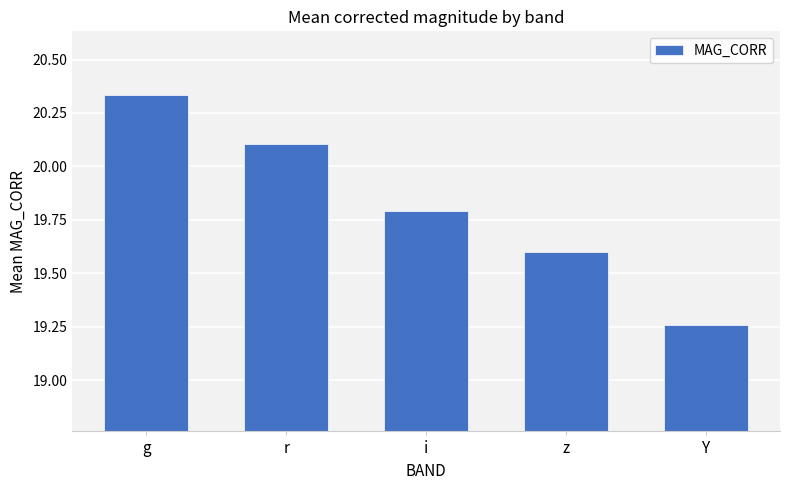

What is the sum of the values at z and Y?

38.9